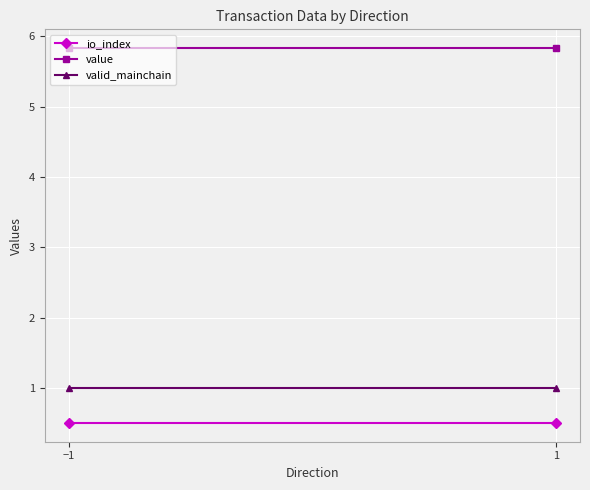

True or false: io_index has a value of 0.5 at −1.

True